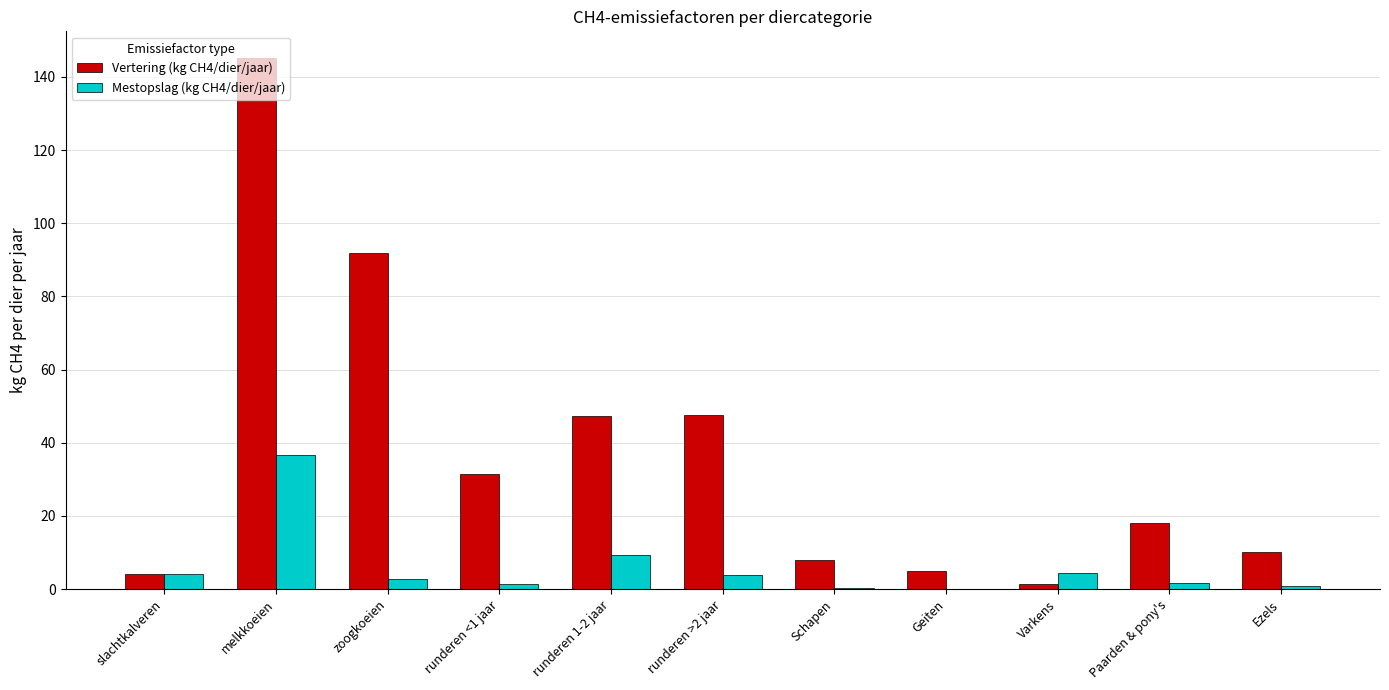

What is the spread (max minus min) of values at Paarden & pony's?

16.4